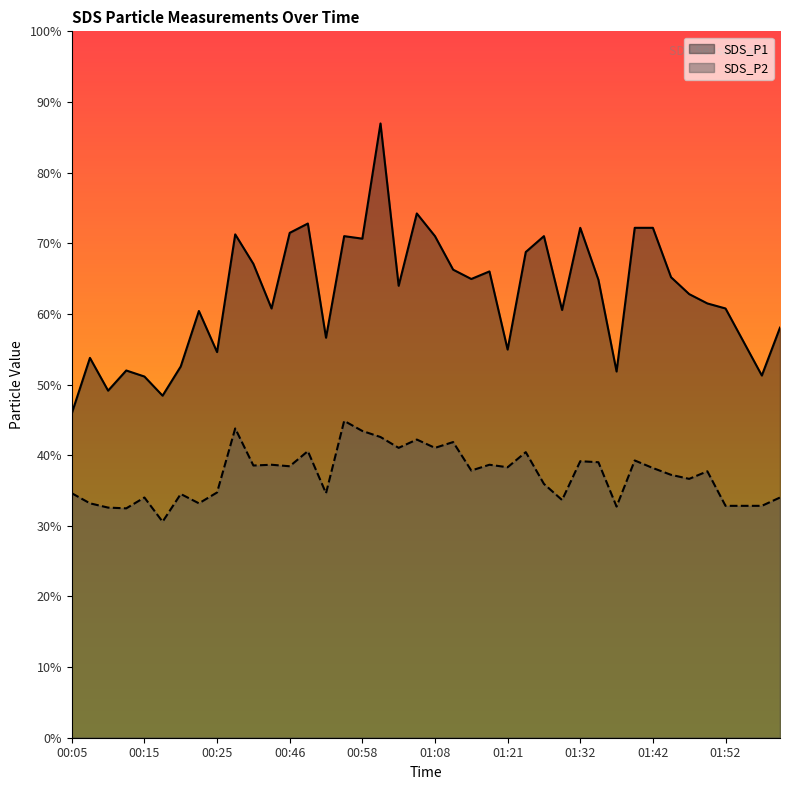

What is the label of the 25th point from the right?

00:56